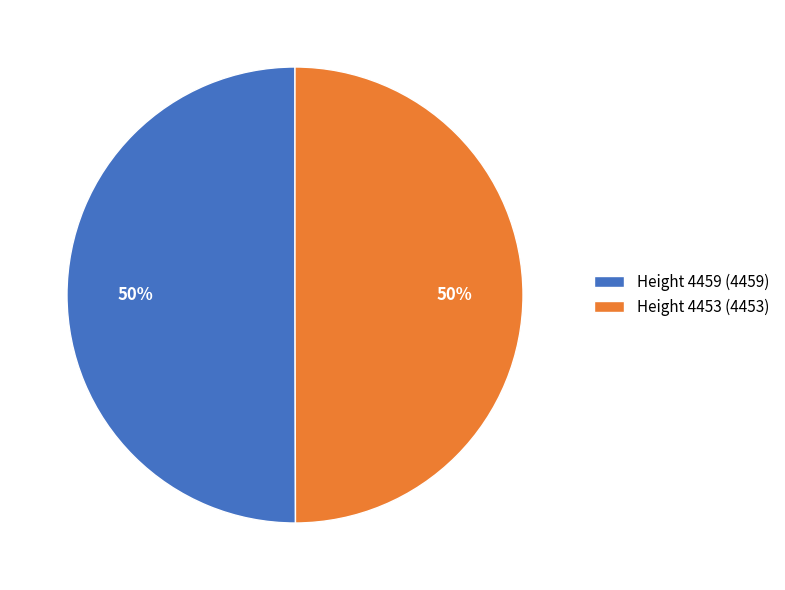

To the nearest percent, what portion does Height 4453 represent?

50%